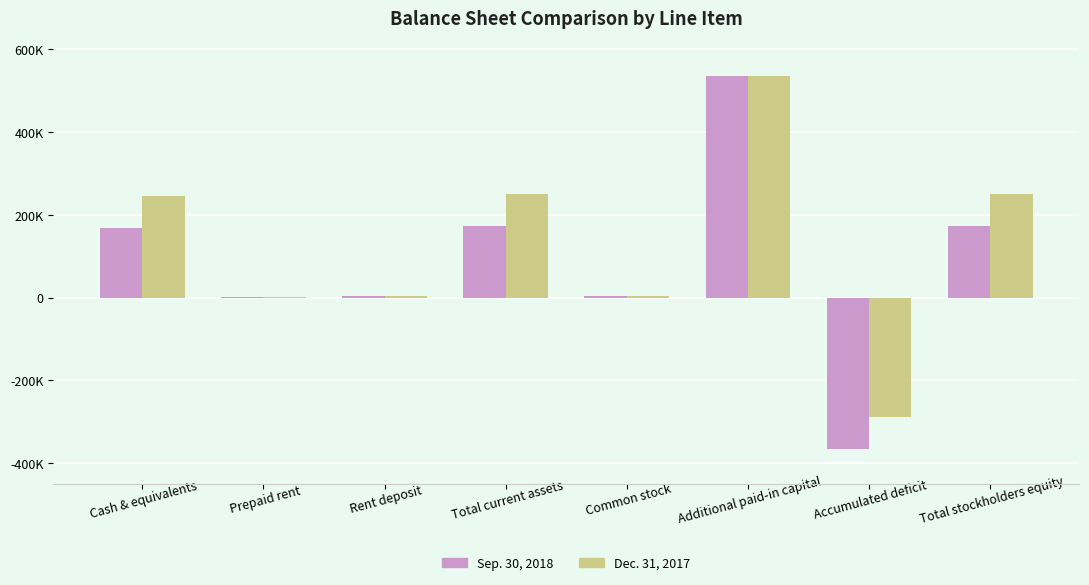

Are the bars horizontal?

No